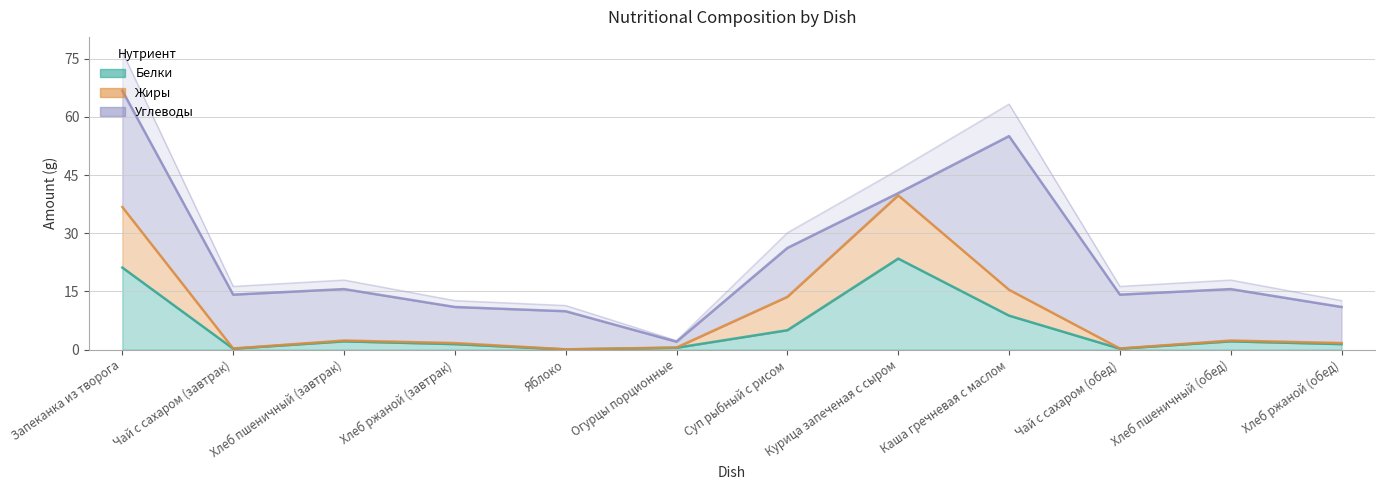

The value of Белки at Хлеб пшеничный (завтрак) is 3.8. True or false?

False